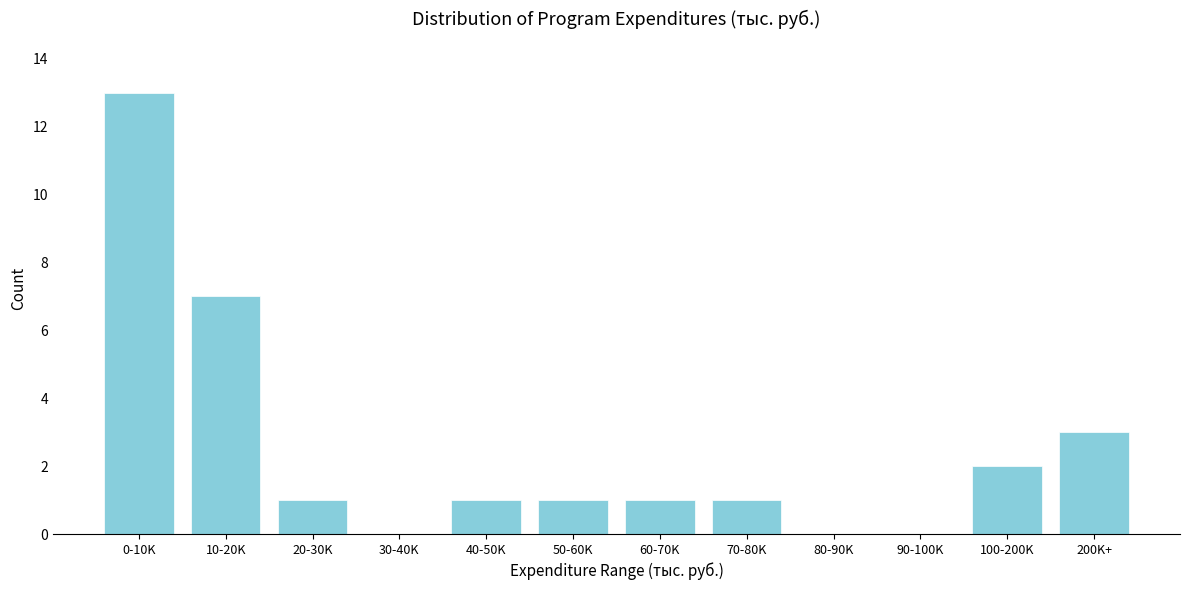

Reading right to left, list all the values displayed in this chart.

200K+=3	100-200K=2	90-100K=0	80-90K=0	70-80K=1	60-70K=1	50-60K=1	40-50K=1	30-40K=0	20-30K=1	10-20K=7	0-10K=13